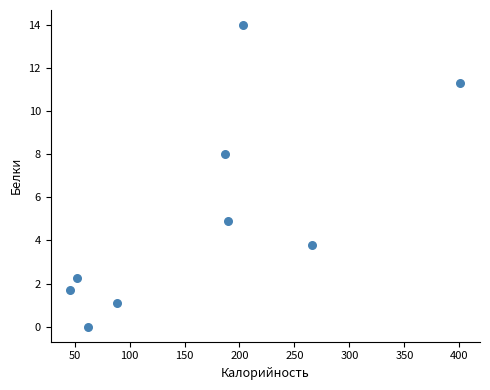

What is the range of X values (max minus min)?

355.0